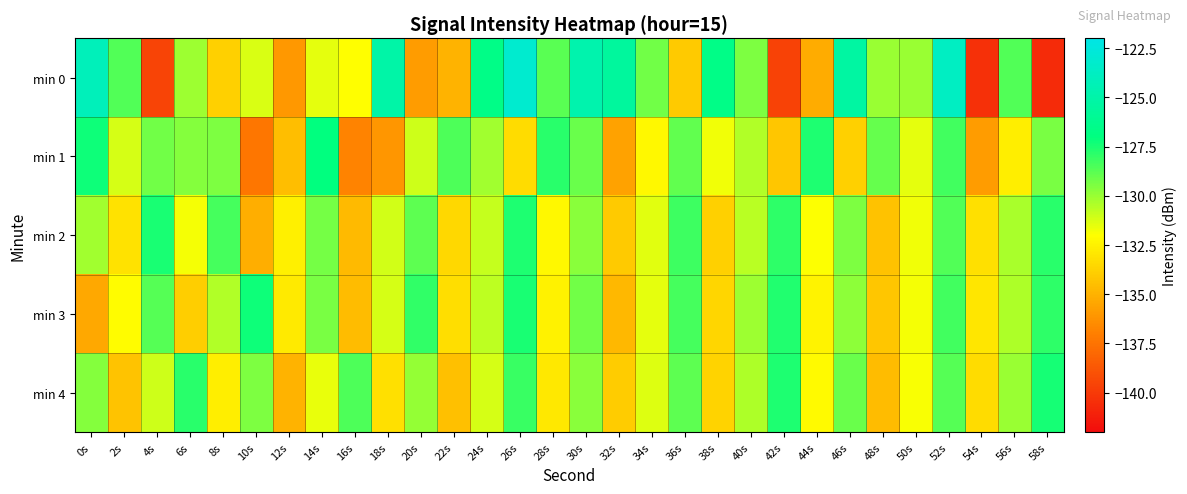

Reading left to right, transcribe all the data shown in this chart.

min 0: 0s=-124.1	2s=-128.6	4s=-139.5	6s=-130.1	8s=-133.8	10s=-131.2	12s=-136.0	14s=-131.5	16s=-132.1	18s=-125.1	20s=-135.9	22s=-134.9	24s=-126.7	26s=-123.1	28s=-128.8	30s=-124.8	32s=-125.5	34s=-129.2	36s=-134.1	38s=-126.6	40s=-129.4	42s=-139.7	44s=-135.2	46s=-125.3	48s=-130.0	50s=-130.0	52s=-123.8	54s=-140.4	56s=-128.6	58s=-140.6
min 1: 0s=-127.3	2s=-131.2	4s=-129.3	6s=-129.6	8s=-129.5	10s=-137.4	12s=-134.5	14s=-127.1	16s=-136.8	18s=-136.1	20s=-131.0	22s=-128.5	24s=-130.2	26s=-133.4	28s=-127.8	30s=-129.1	32s=-135.6	34s=-132.3	36s=-128.9	38s=-131.7	40s=-130.5	42s=-134.2	44s=-127.6	46s=-133.8	48s=-129.0	50s=-131.5	52s=-128.3	54s=-135.9	56s=-132.7	58s=-129.4
min 2: 0s=-130.2	2s=-133.1	4s=-127.5	6s=-131.8	8s=-128.4	10s=-135.2	12s=-132.6	14s=-129.3	16s=-134.7	18s=-131.1	20s=-128.8	22s=-133.5	24s=-130.9	26s=-127.6	28s=-132.3	30s=-129.7	32s=-134.1	34s=-131.4	36s=-128.2	38s=-133.8	40s=-130.6	42s=-127.9	44s=-132.0	46s=-129.5	48s=-134.4	50s=-131.7	52s=-128.6	54s=-133.2	56s=-130.3	58s=-127.8
min 3: 0s=-135.4	2s=-132.1	4s=-128.7	6s=-133.9	8s=-130.5	10s=-127.3	12s=-132.8	14s=-129.4	16s=-134.6	18s=-131.2	20s=-128.0	22s=-133.3	24s=-130.7	26s=-127.5	28s=-132.5	30s=-129.2	32s=-134.8	34s=-131.5	36s=-128.4	38s=-133.6	40s=-130.1	42s=-127.7	44s=-132.4	46s=-129.8	48s=-134.2	50s=-131.8	52s=-128.3	54s=-133.0	56s=-130.4	58s=-127.9
min 4: 0s=-129.6	2s=-134.3	4s=-131.0	6s=-127.8	8s=-132.7	10s=-129.5	12s=-134.9	14s=-131.6	16s=-128.5	18s=-133.2	20s=-129.9	22s=-134.5	24s=-131.2	26s=-128.1	28s=-132.9	30s=-129.7	32s=-134.0	34s=-131.3	36s=-128.8	38s=-133.7	40s=-130.4	42s=-127.6	44s=-132.2	46s=-129.1	48s=-134.6	50s=-131.9	52s=-128.7	54s=-133.4	56s=-130.0	58s=-127.4